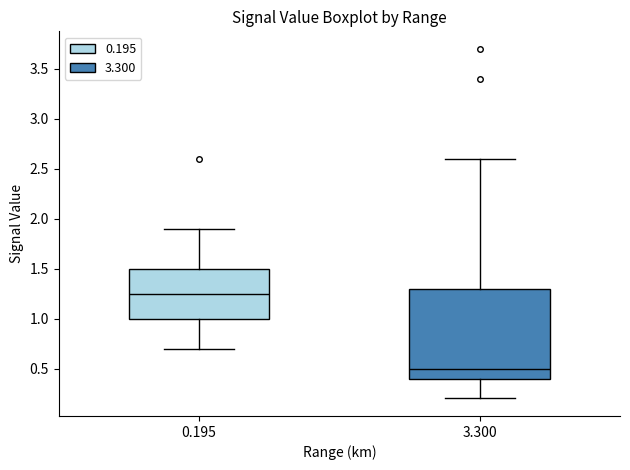

Reading left to right, read every box against the y-axis: the position of its median line, the range the box covers, and the ends of its whiskers. The values are not printed on the chart, so give them approximately, as read against the axis.

0.195: median 1.25, box 1.00 to 1.50, whiskers 0.70 to 1.90
3.300: median 0.50, box 0.40 to 1.30, whiskers 0.20 to 2.60